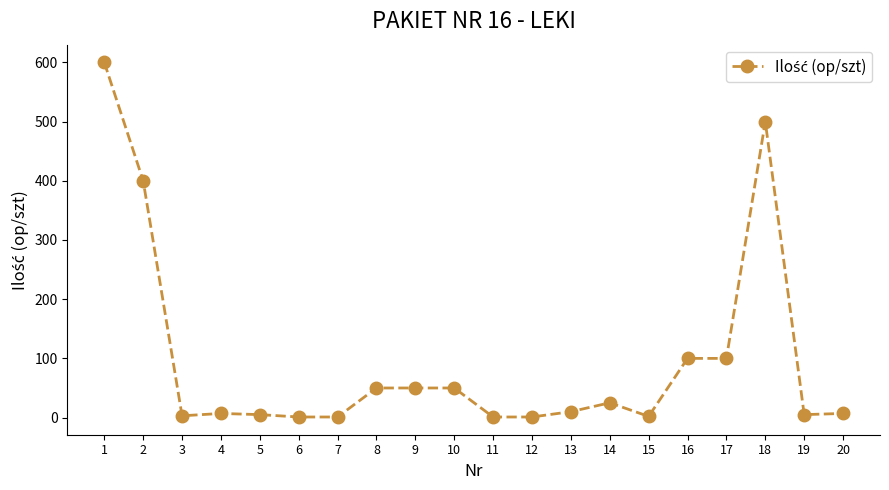

How many lines are shown in the chart?

1